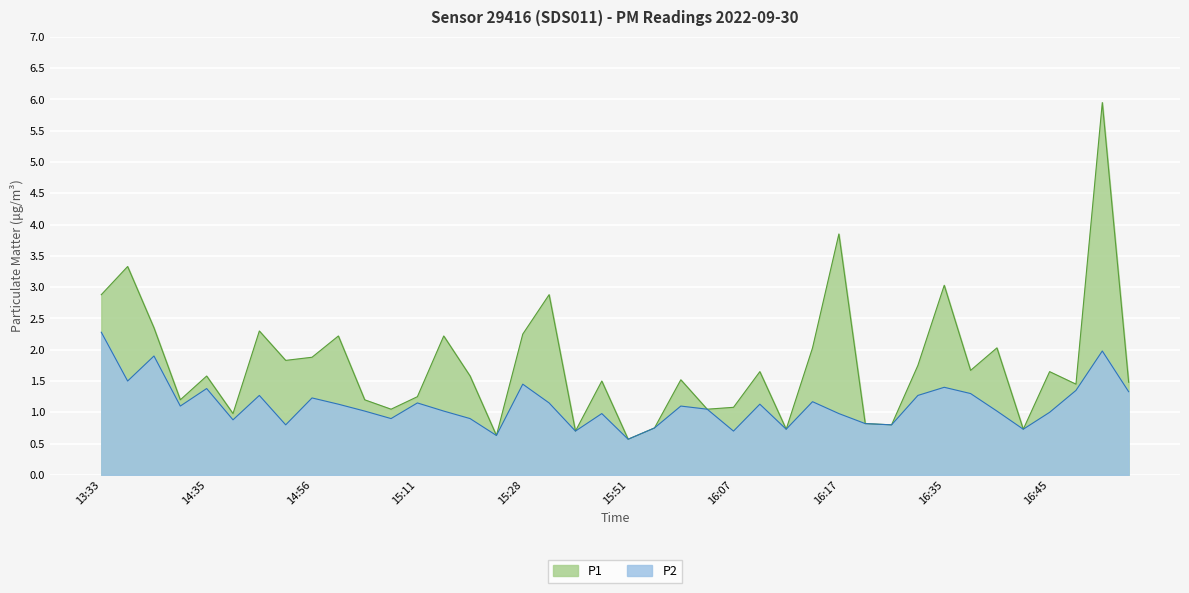

Reading left to right, what are all the values shown in this chart?

P1: 13:33=2.9	13:47=3.3	14:10=2.4	14:25=1.2	14:35=1.6	14:37=1.0	14:40=2.3	14:54=1.8	14:56=1.9	14:59=2.2	15:05=1.2	15:08=1.1	15:11=1.2	15:15=2.2	15:22=1.6	15:25=0.6	15:28=2.2	15:41=2.9	15:46=0.7	15:49=1.5	15:51=0.6	16:00=0.8	16:02=1.5	16:04=1.1	16:07=1.1	16:09=1.6	16:12=0.7	16:15=2.0	16:17=3.9	16:25=0.8	16:30=0.8	16:32=1.8	16:35=3.0	16:37=1.7	16:40=2.0	16:42=0.7	16:45=1.6	16:47=1.4	16:53=6.0	16:55=1.5
P2: 13:33=2.3	13:47=1.5	14:10=1.9	14:25=1.1	14:35=1.4	14:37=0.9	14:40=1.3	14:54=0.8	14:56=1.2	14:59=1.1	15:05=1.0	15:08=0.9	15:11=1.1	15:15=1.0	15:22=0.9	15:25=0.6	15:28=1.4	15:41=1.1	15:46=0.7	15:49=1.0	15:51=0.6	16:00=0.8	16:02=1.1	16:04=1.1	16:07=0.7	16:09=1.1	16:12=0.7	16:15=1.2	16:17=1.0	16:25=0.8	16:30=0.8	16:32=1.3	16:35=1.4	16:37=1.3	16:40=1.0	16:42=0.7	16:45=1.0	16:47=1.4	16:53=2.0	16:55=1.3